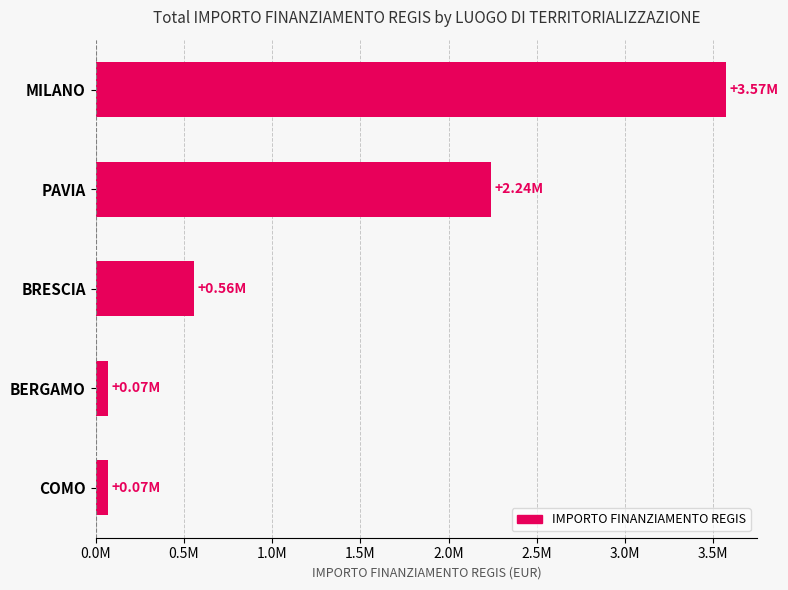

At which label is the value closest to 1820000?

PAVIA